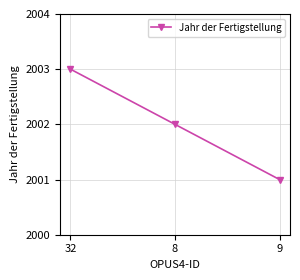

Reading right to left, transcribe all the data shown in this chart.

9=2001	8=2002	32=2003